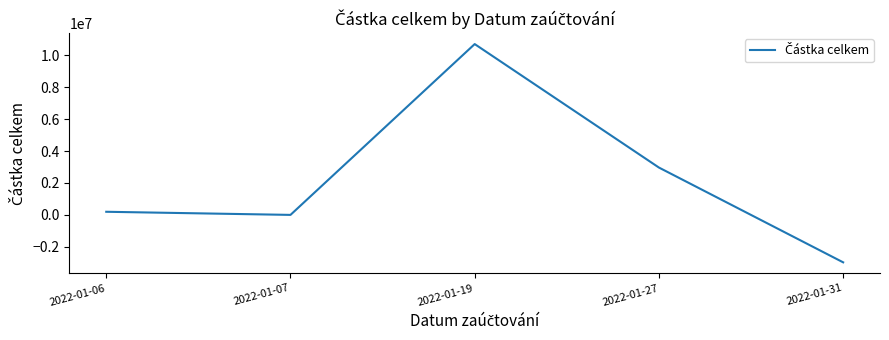

At which label is the value closest to 3862944?

2022-01-27